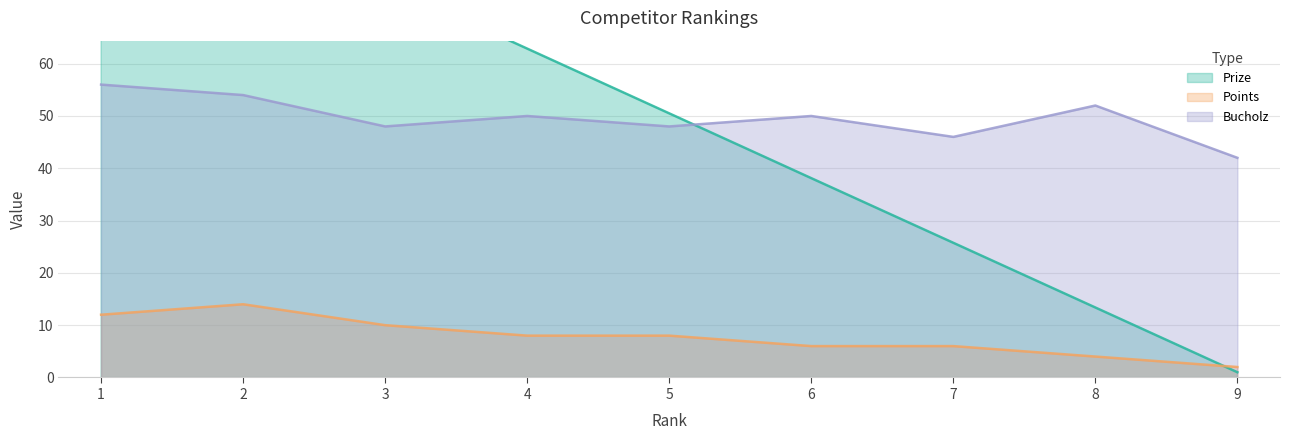

Reading left to right, extract all data points from this chart.

Prize: 1=100.0	2=87.6	3=75.2	4=62.9	5=50.5	6=38.1	7=25.8	8=13.4	9=1.0
Points: 1=12.0	2=14.0	3=10.0	4=8.0	5=8.0	6=6.0	7=6.0	8=4.0	9=2.0
Bucholz: 1=56.0	2=54.0	3=48.0	4=50.0	5=48.0	6=50.0	7=46.0	8=52.0	9=42.0